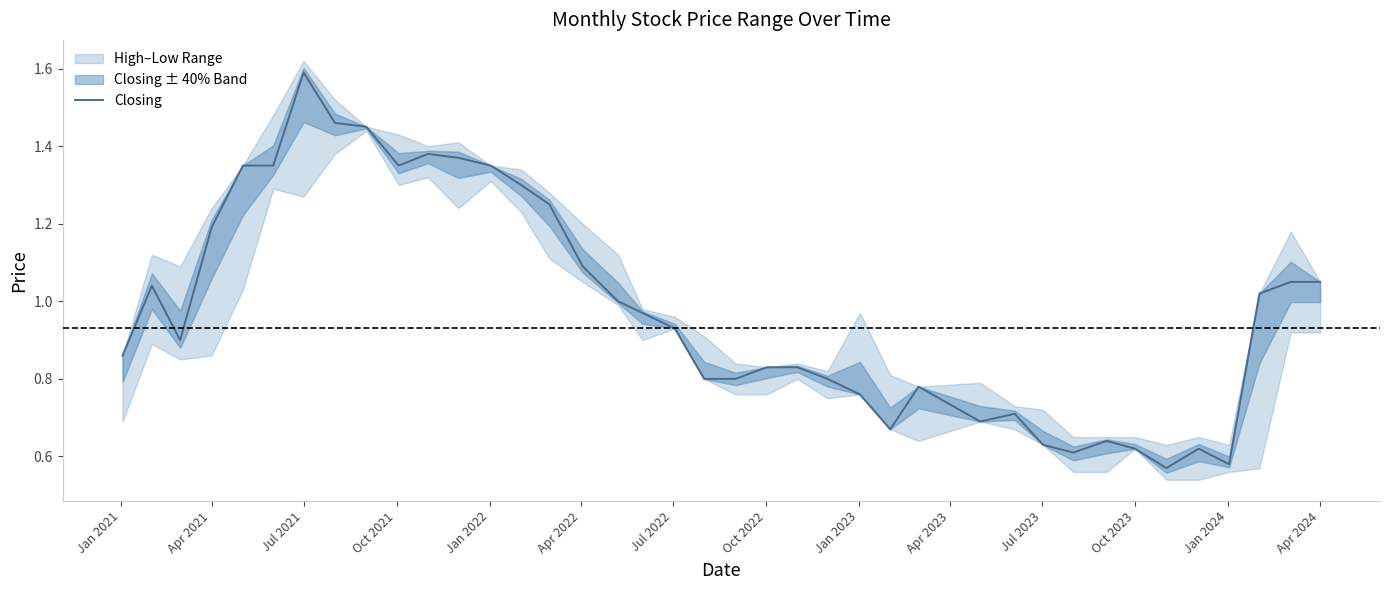

What is the maximum value for Closing?

1.6